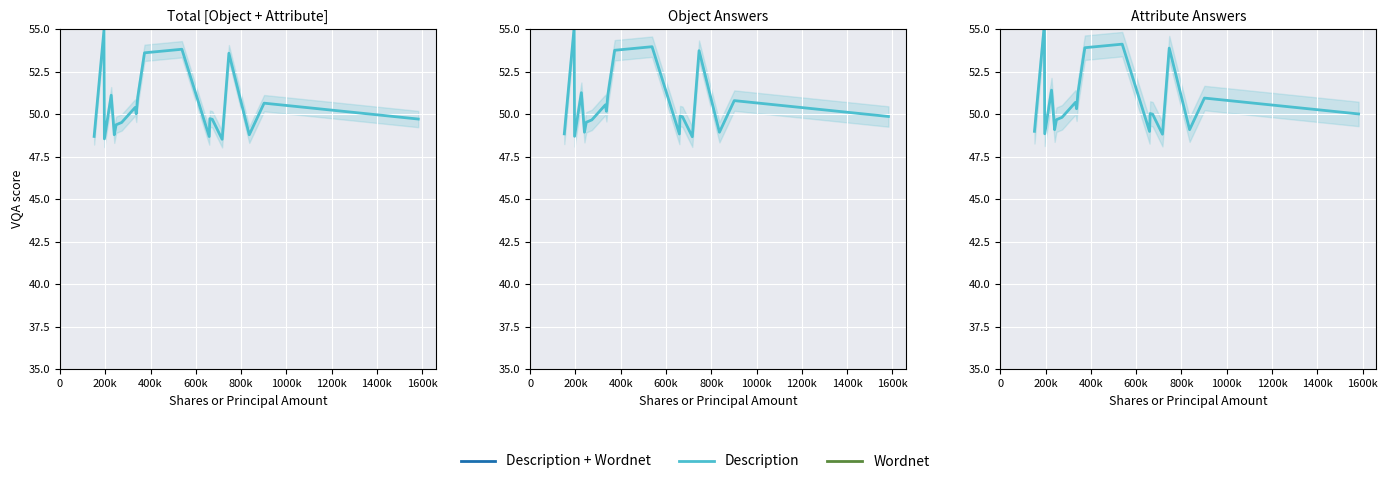

What is the average value of the Description series?

50.8